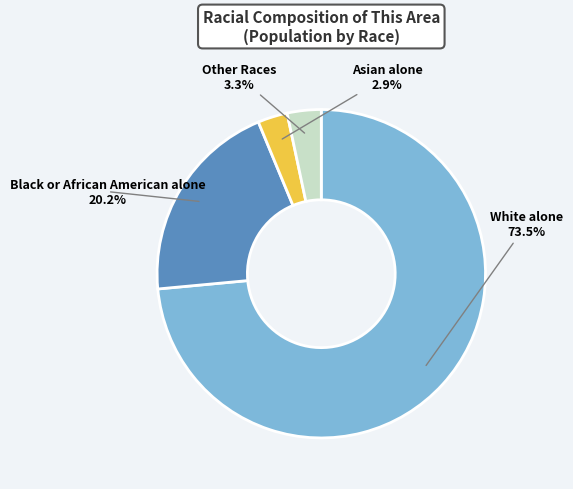

Combined, what portion of the pie is Other Races and White alone?

76.9%